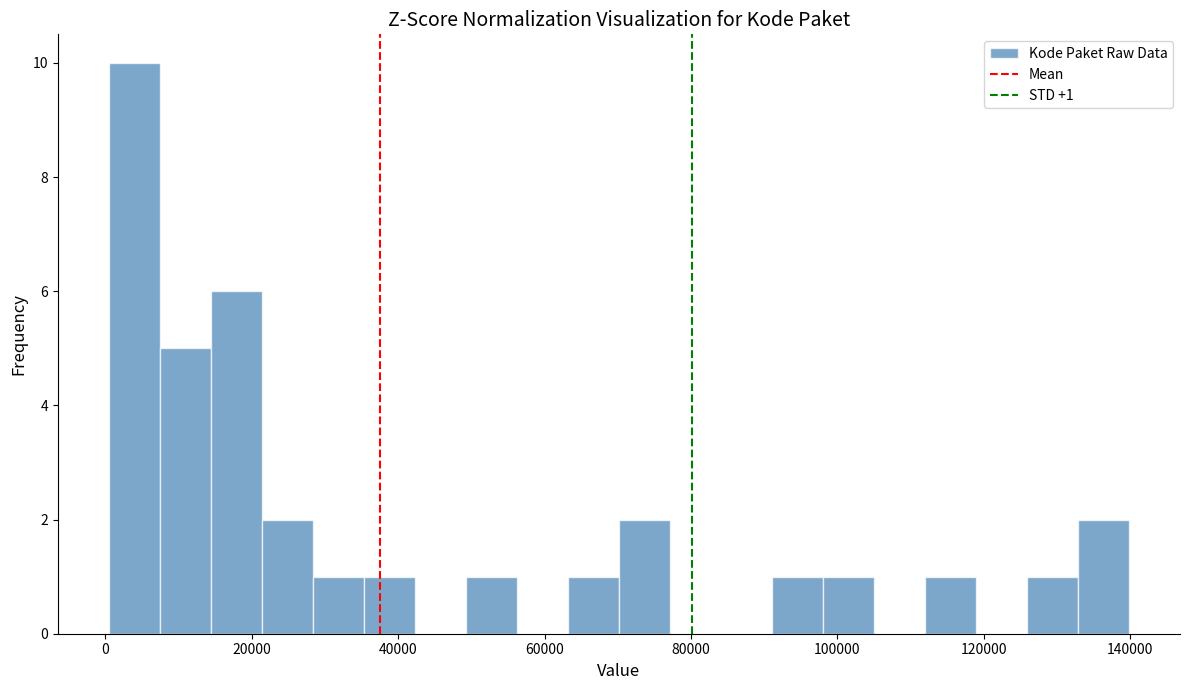

Around what value on the x-axis is the tallest bar? Give the approximate position of its centre, as read against the axis.

4000